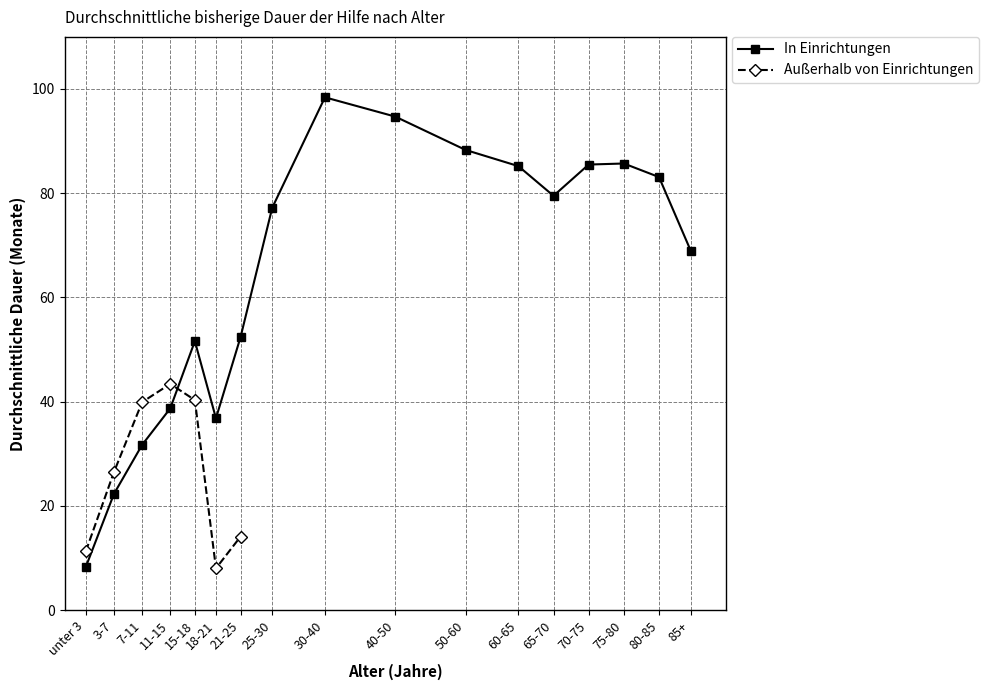

What is the maximum value shown in the chart?

98.4